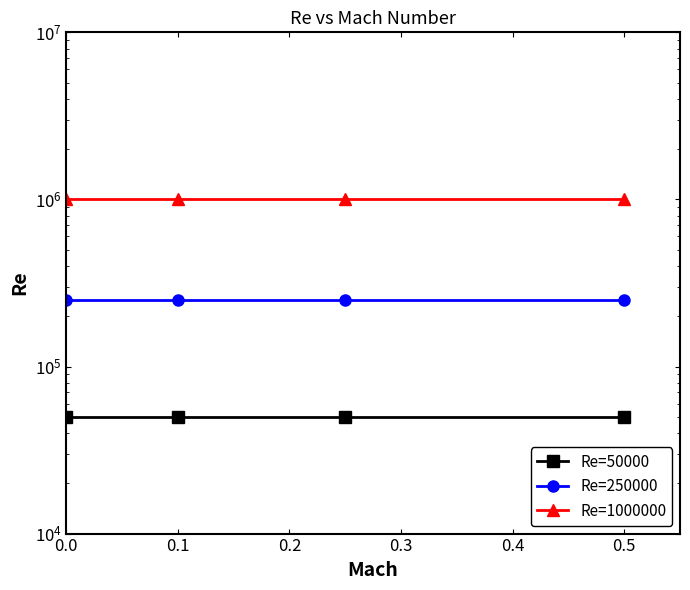

Which series changed the most between 0.0 and 0.1?

Re=50000